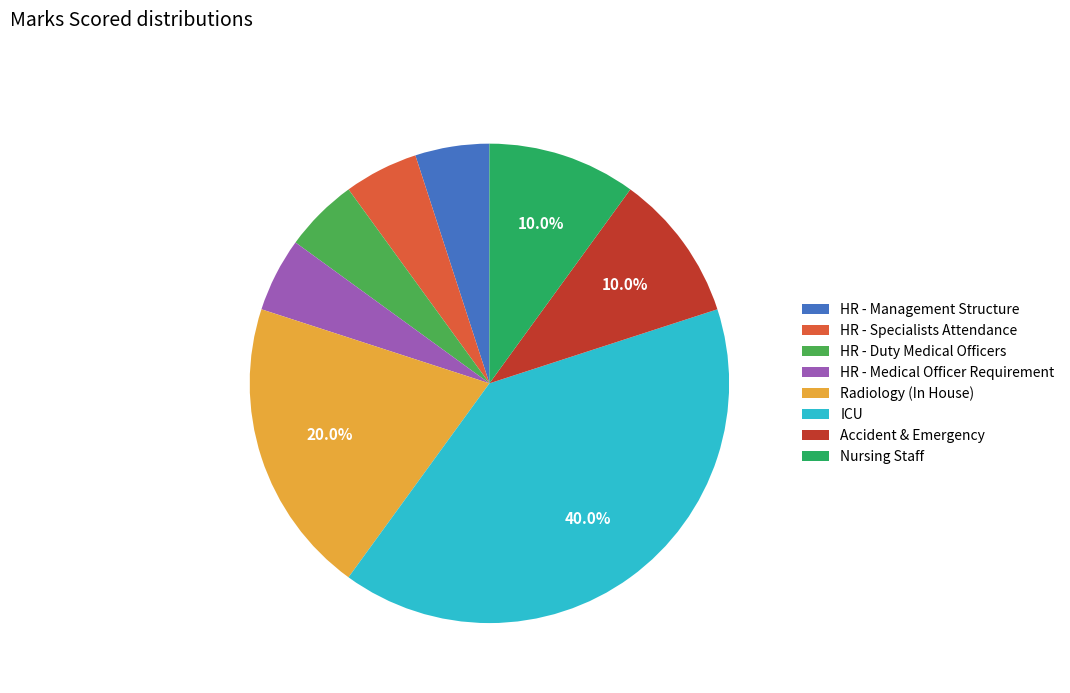

Between Accident & Emergency and ICU, which is larger?

ICU